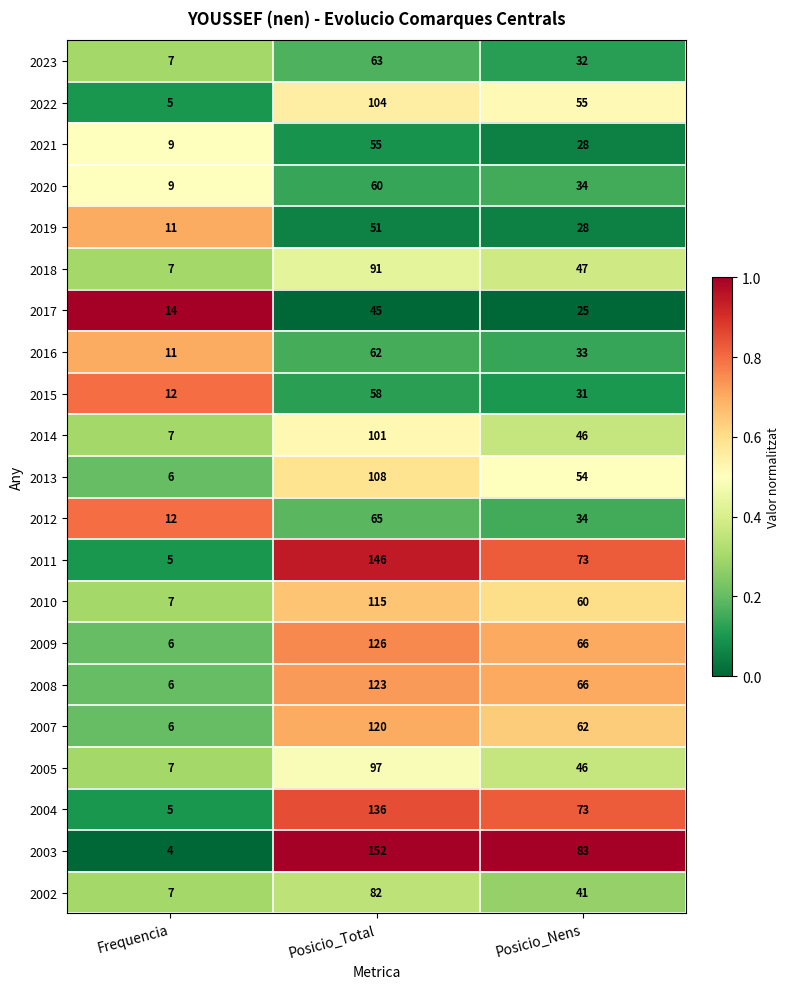

What is the minimum value shown in the chart?

4